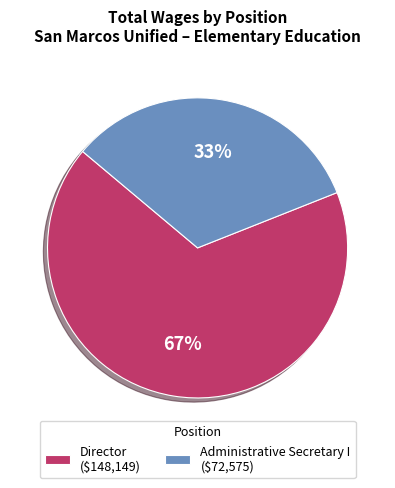

What is the largest slice in the pie chart?

Director